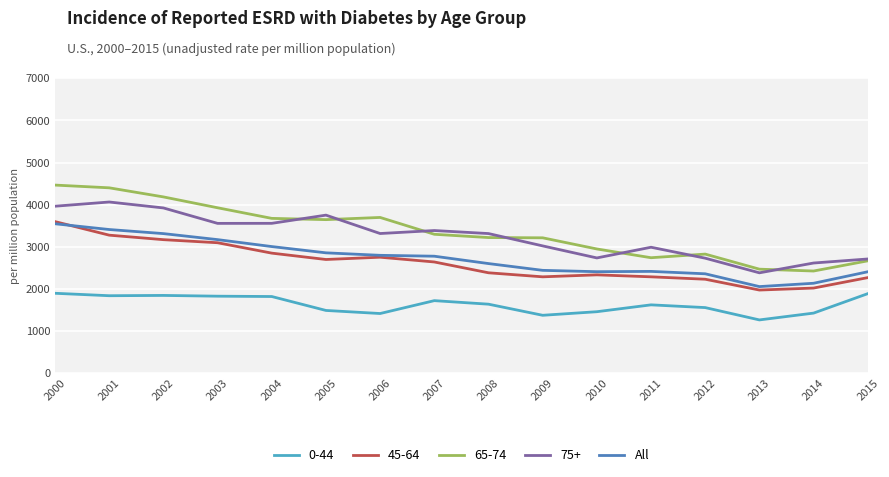

True or false: 65-74 has a value of 4291 at 2012.

False